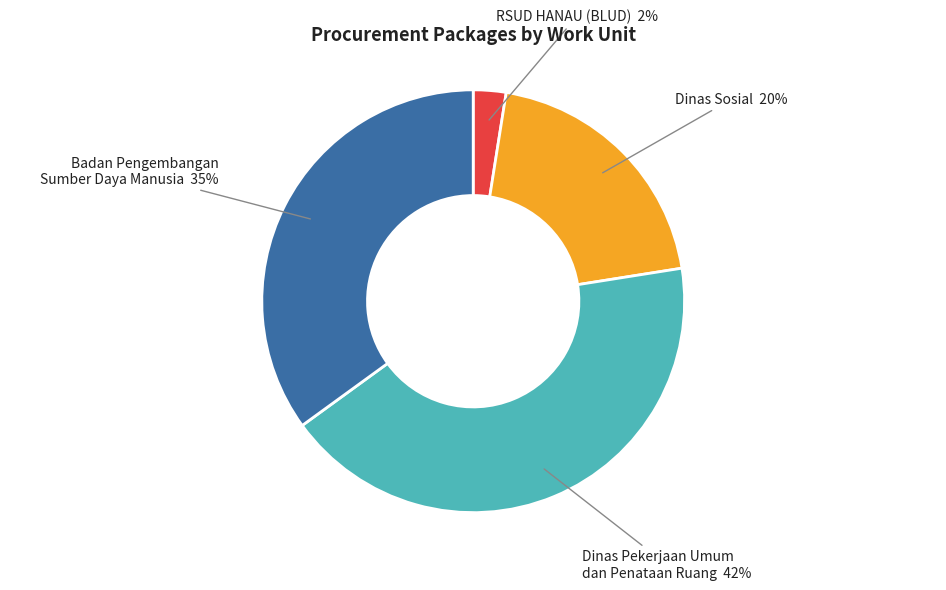

Which has a higher value, RSUD HANAU (BLUD) or Dinas Pekerjaan Umum dan Penataan Ruang?

Dinas Pekerjaan Umum dan Penataan Ruang